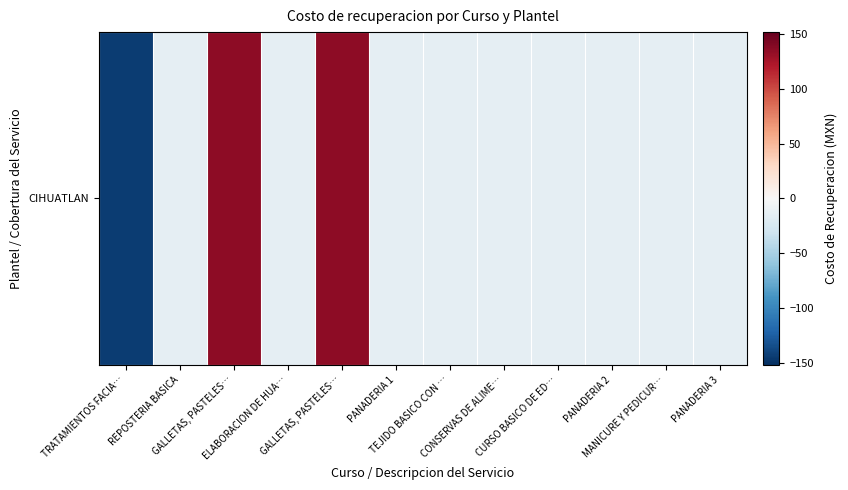

The value at PANADERIA 2 is -14.2. True or false?

True